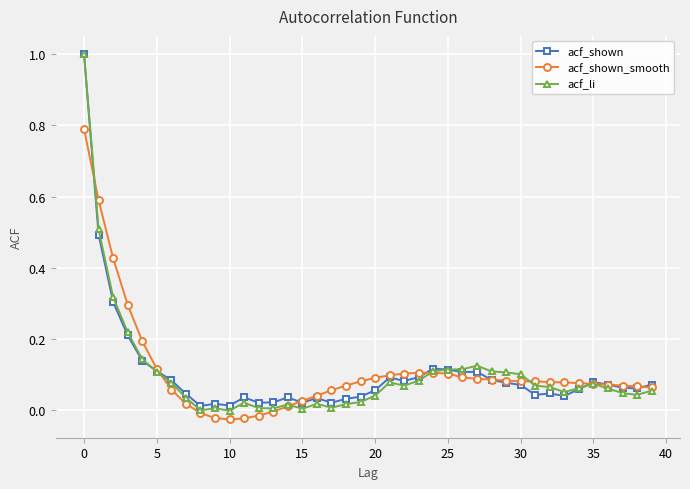

True or false: acf_li has more than 0 interior local peaks.

True